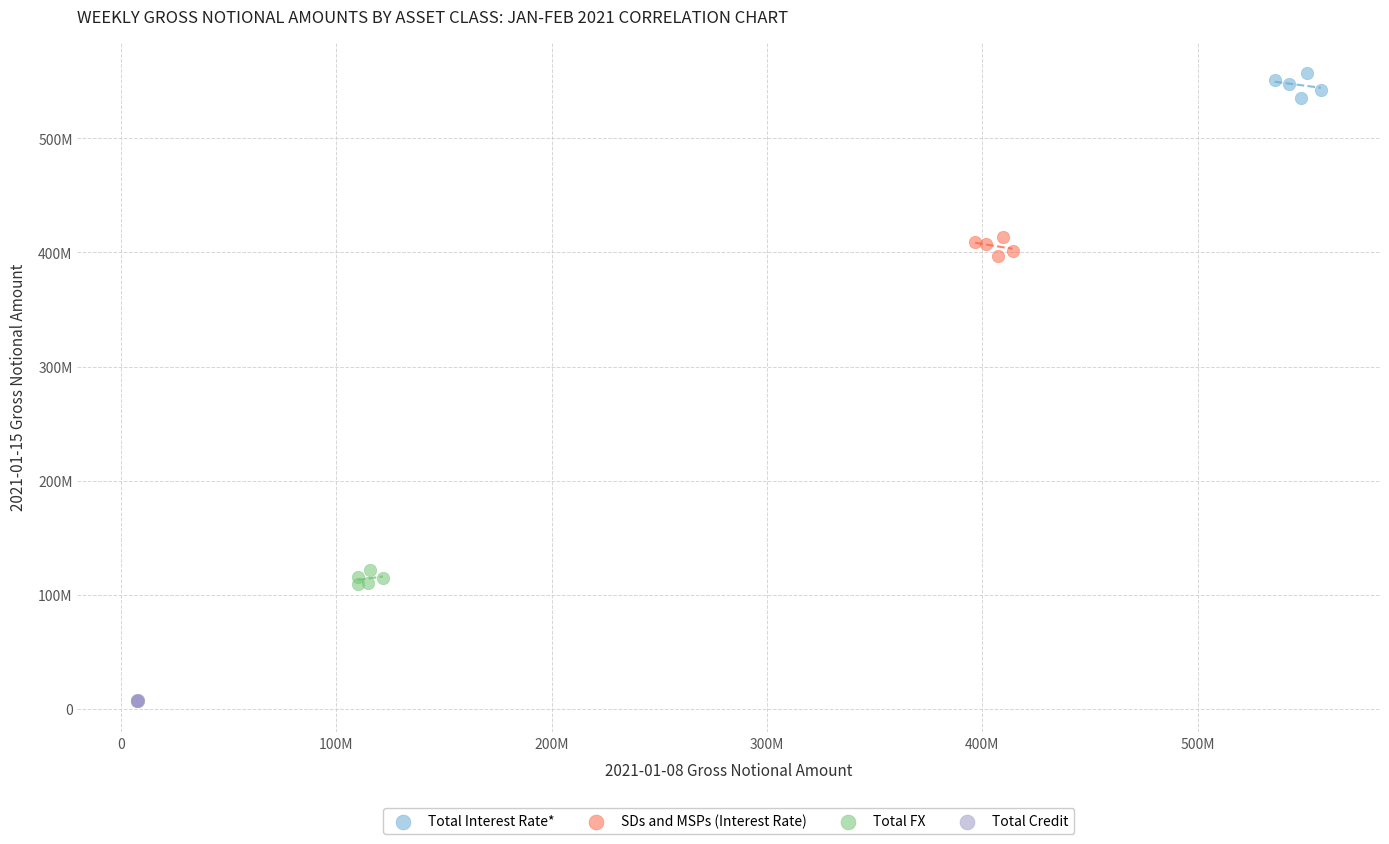

What are all the series names shown in the legend?

Total Interest Rate*, SDs and MSPs (Interest Rate), Total FX, Total Credit